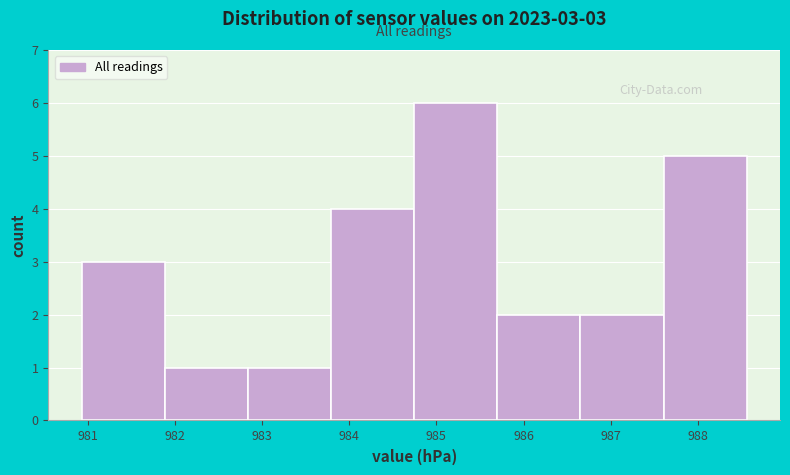

Which range on the x-axis has the tallest bar?

984.7 to 985.7